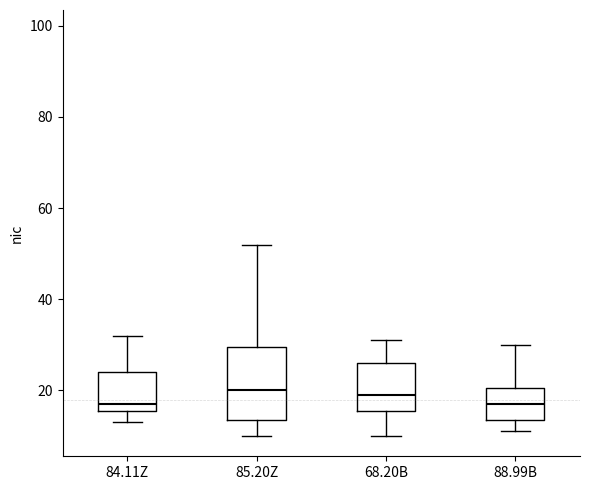

Where does the median line of the box for 85.20Z sit on the y-axis? The values are not printed on the chart, so give them approximately, as read against the axis.

20